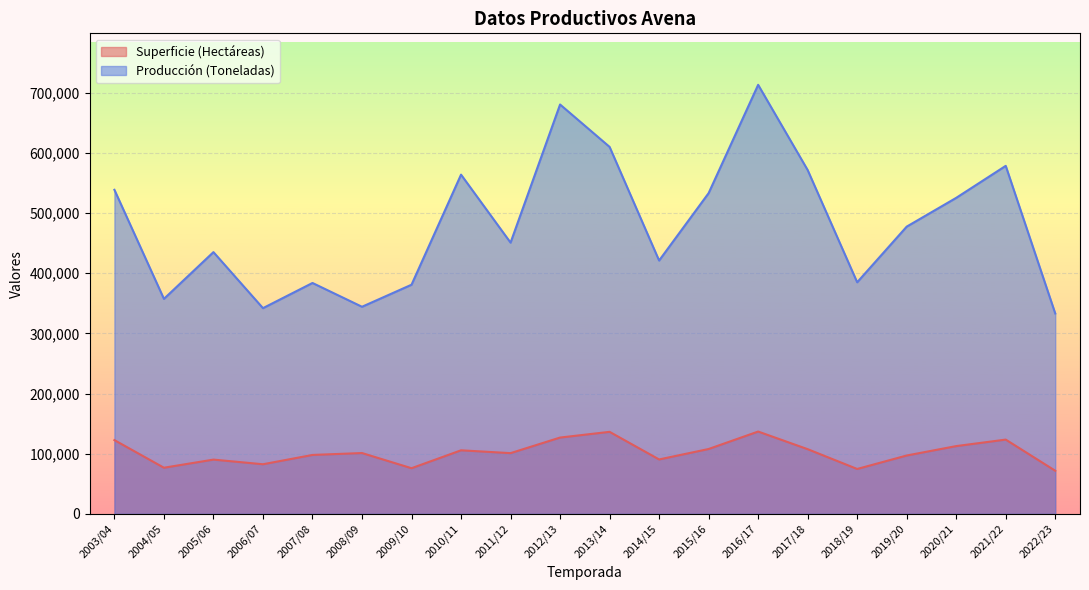

True or false: Superficie (Hectáreas) and Producción (Toneladas) intersect in this chart.

False